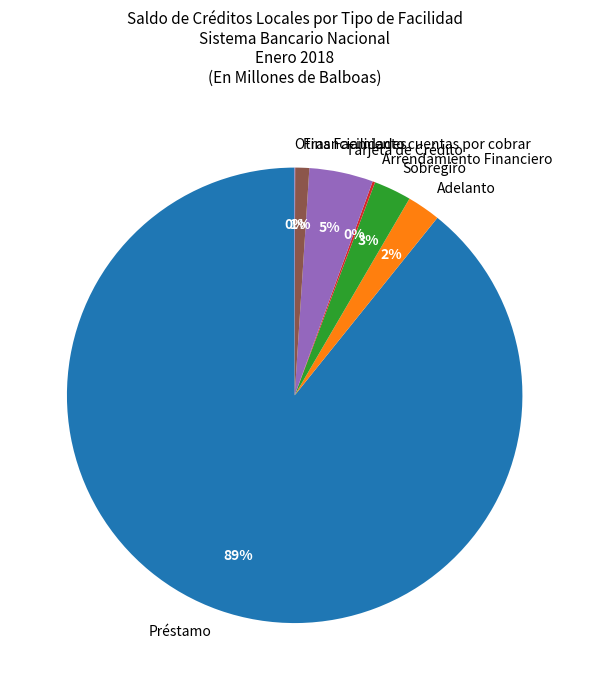

To the nearest percent, what is the difference between the largest and smallest slice percentages?

89%